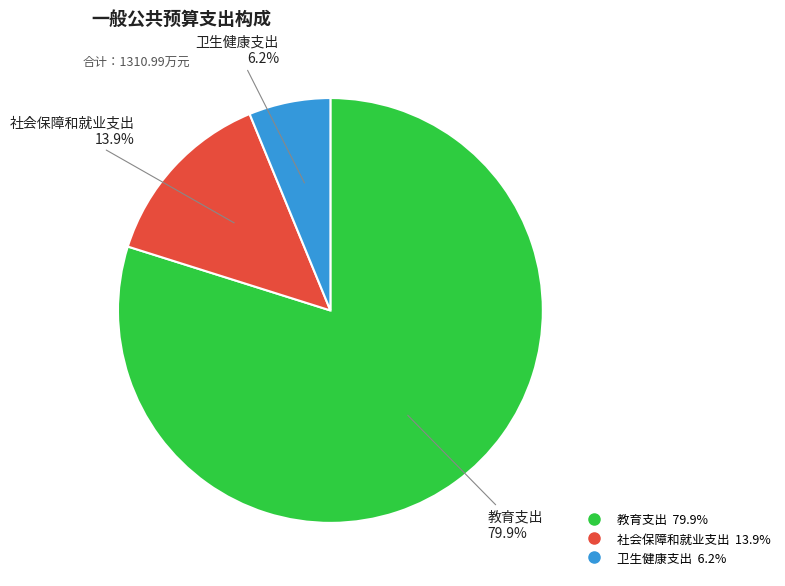

What percentage is the 教育支出 slice, to the nearest percent?

80%